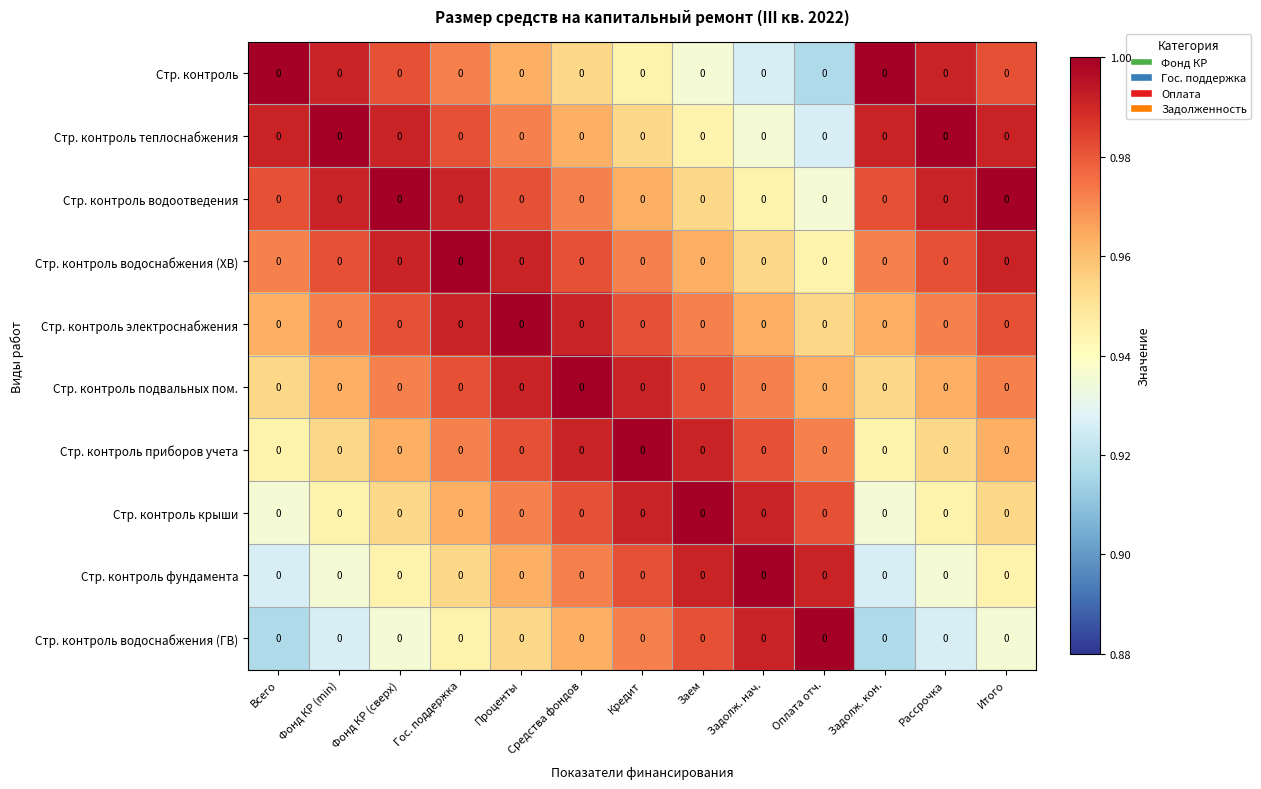

Is it true that Стр. контроль водоснабжения (ГВ) equals 1.2 at Рассрочка?

False